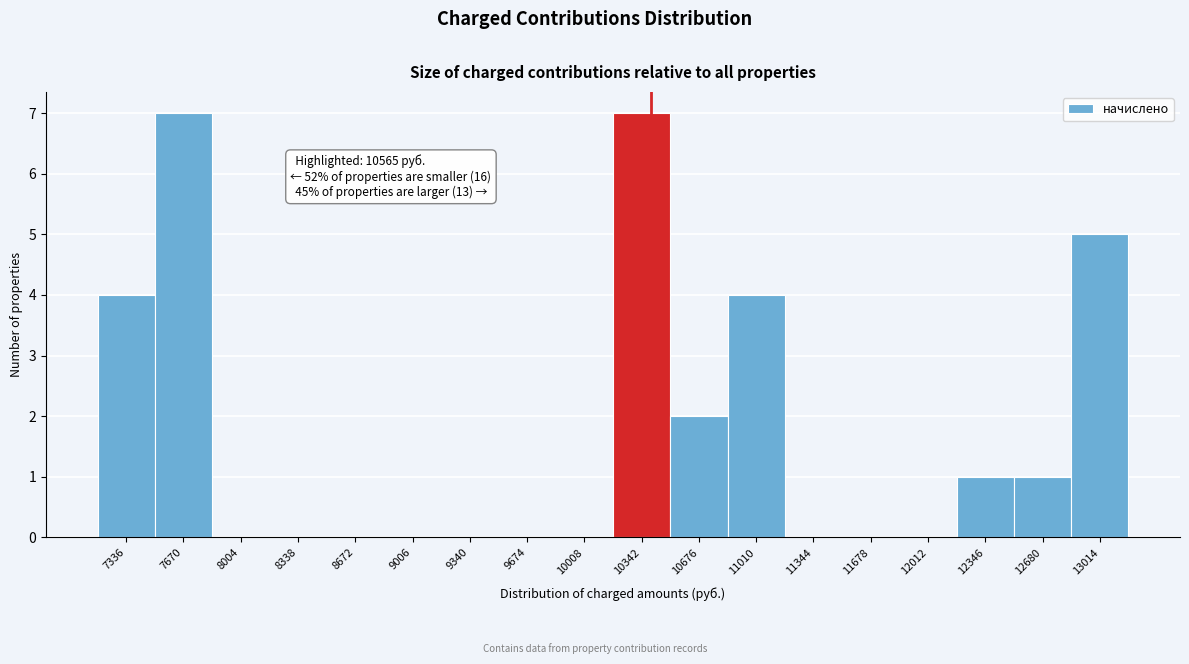

Reading left to right, extract all data points from this chart.

7336=4	7670=7	8004=0	8338=0	8672=0	9006=0	9340=0	9674=0	10008=0	10342=7	10676=2	11010=4	11344=0	11678=0	12012=0	12346=1	12680=1	13014=5